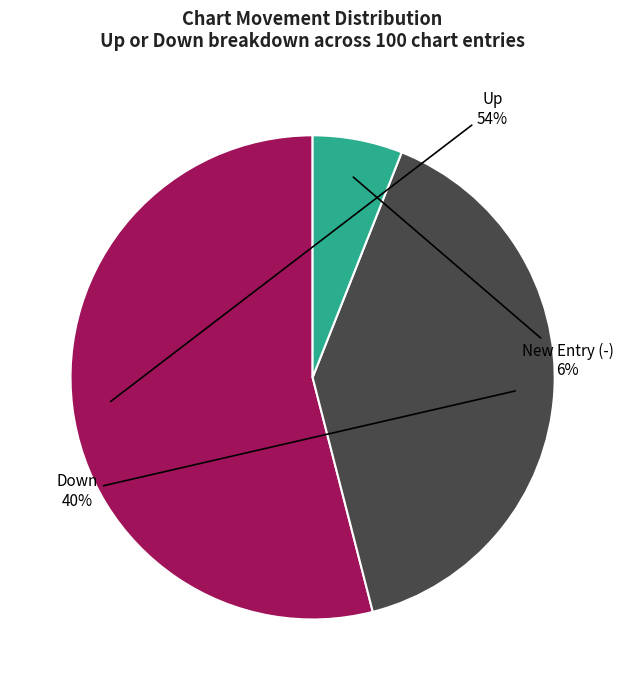

Does any single category account for the majority?

Yes